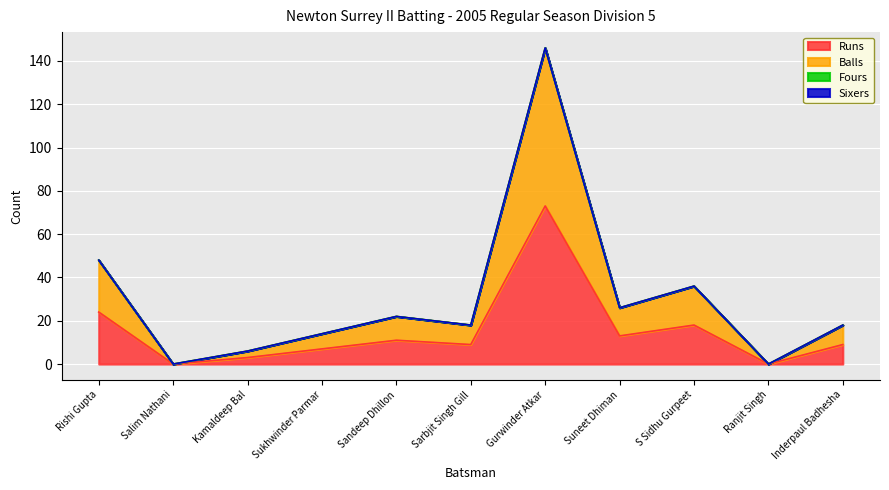

True or false: Balls and Runs intersect in this chart.

False